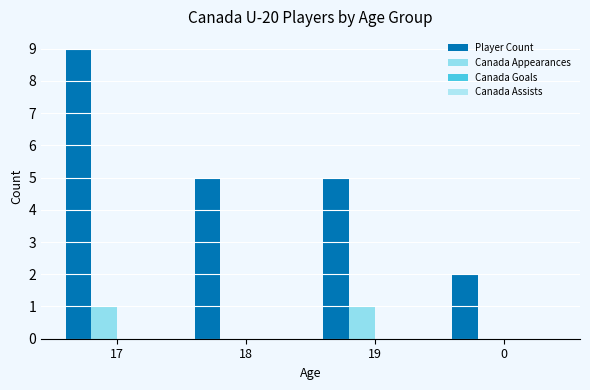

Which has a higher value, 0 or 18?

18